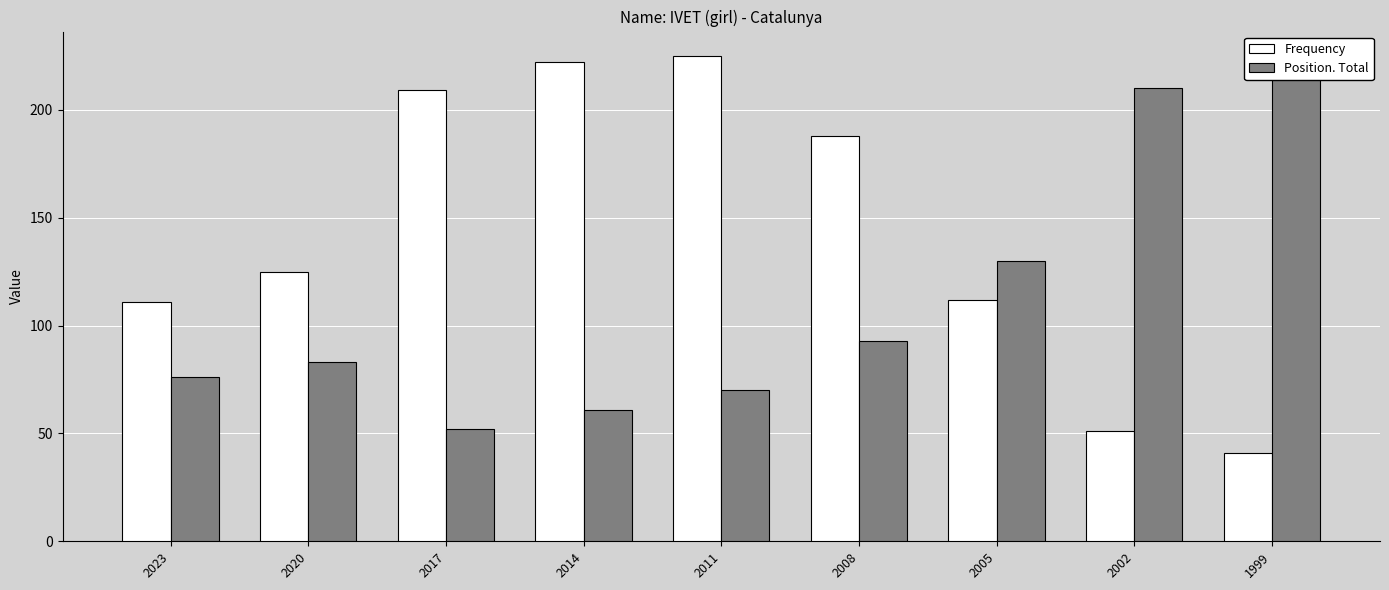

Which category has the lowest value across all series?

1999